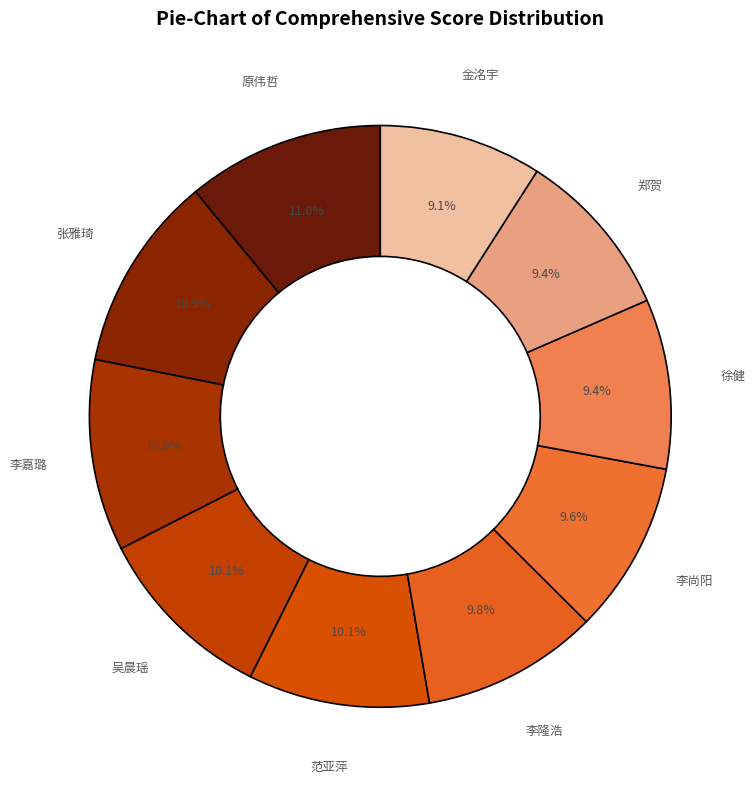

True or false: 李嘉璐 accounts for 5% of the total.

False